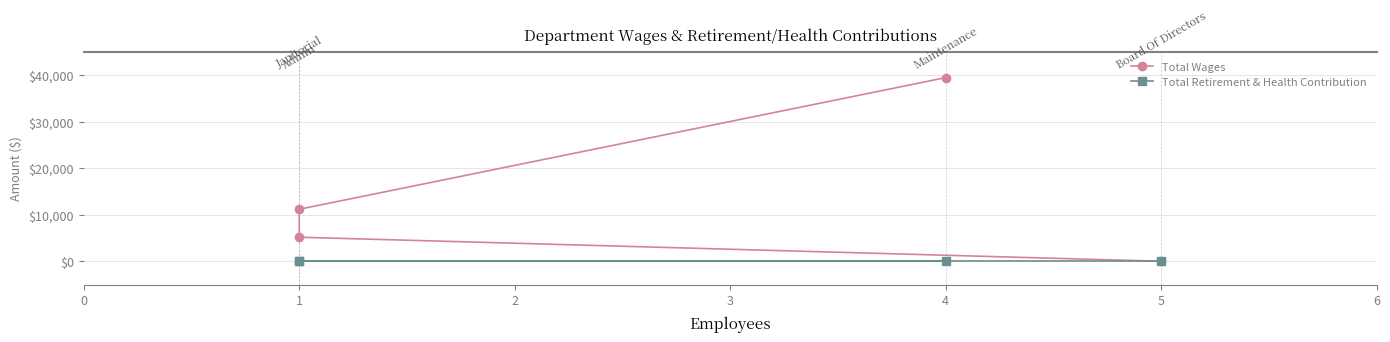

True or false: Total Retirement & Health Contribution has more than 0 points higher than both neighbors.

False